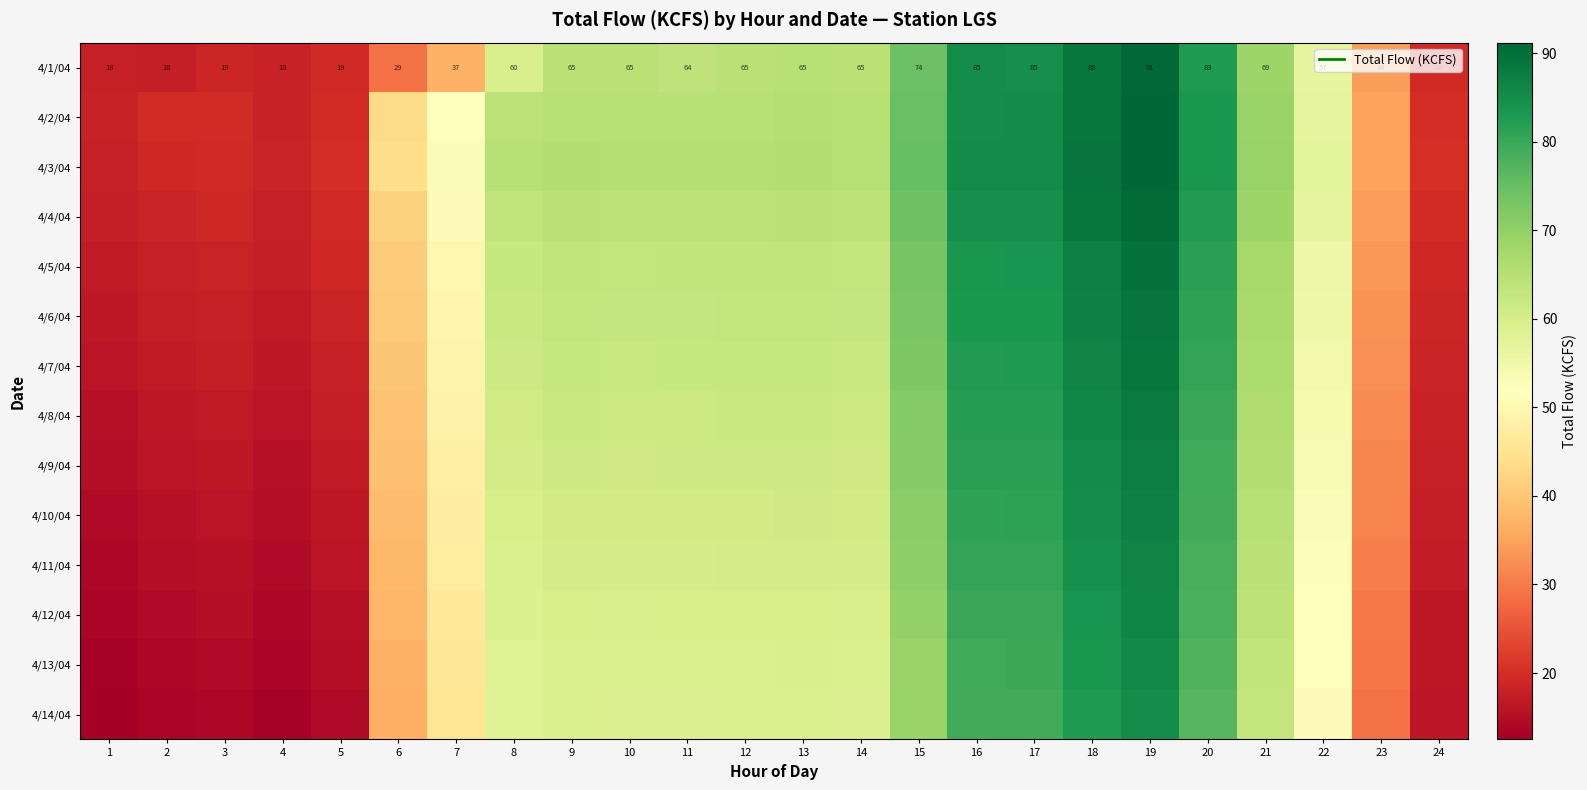

Which label corresponds to the smallest value in the chart?

1